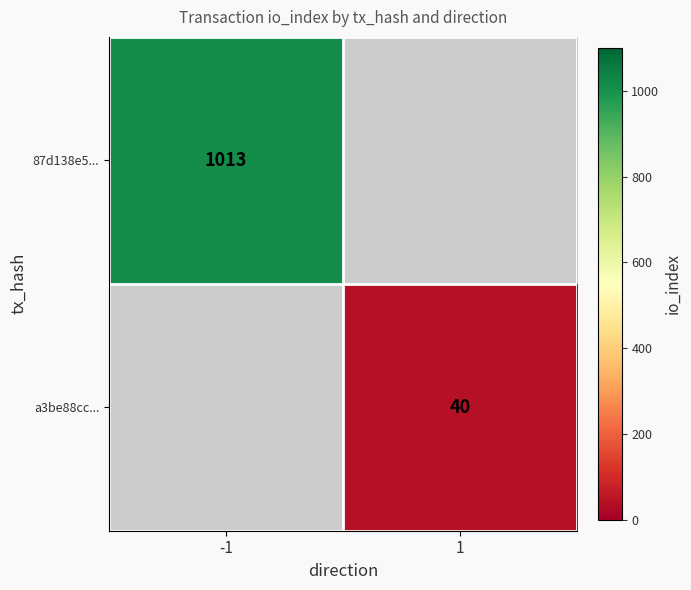

The a3be88cc... series shows 40 at 1. True or false?

True